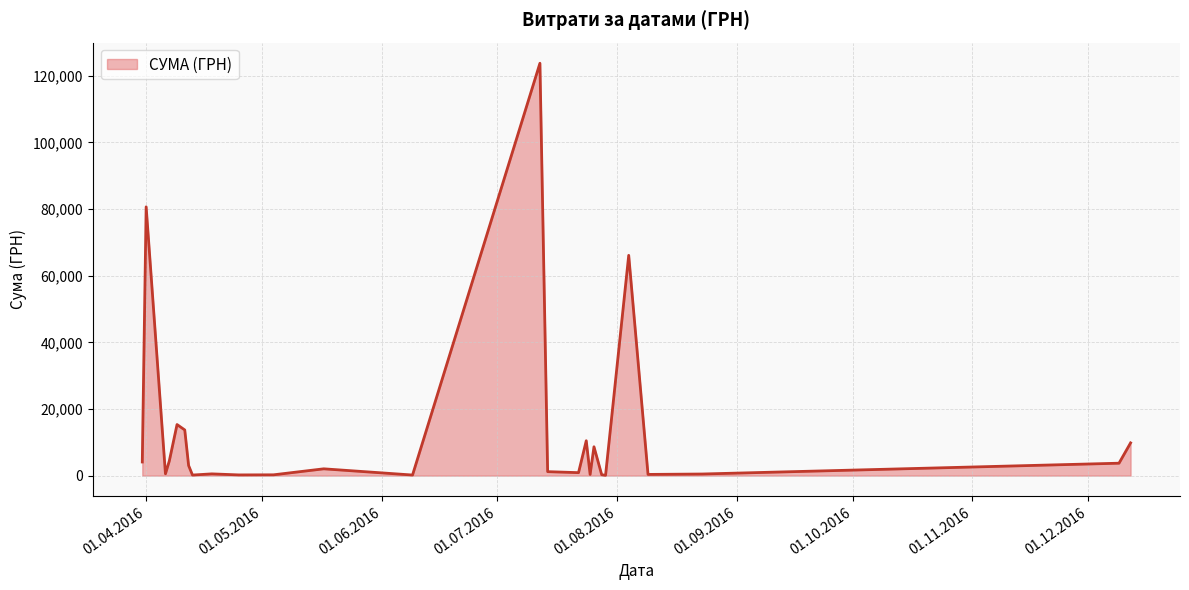

What is the greatest value displayed?

123758.1